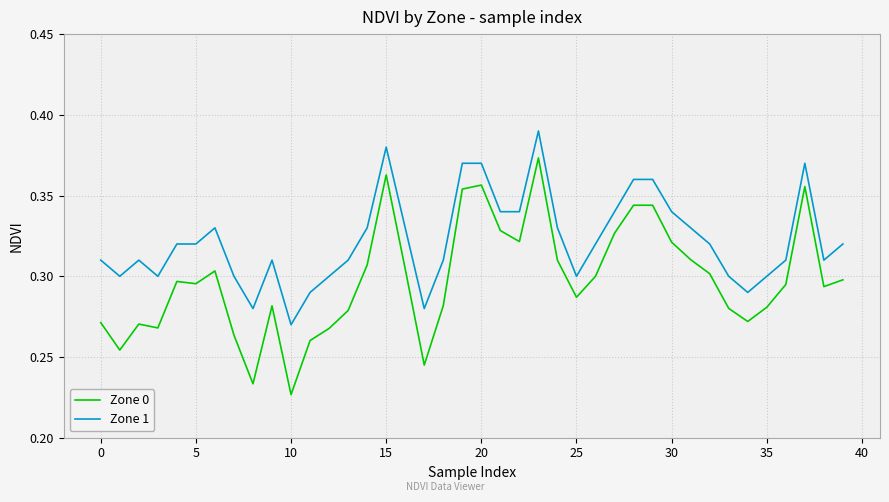

True or false: Zone 1 and Zone 0 intersect in this chart.

False